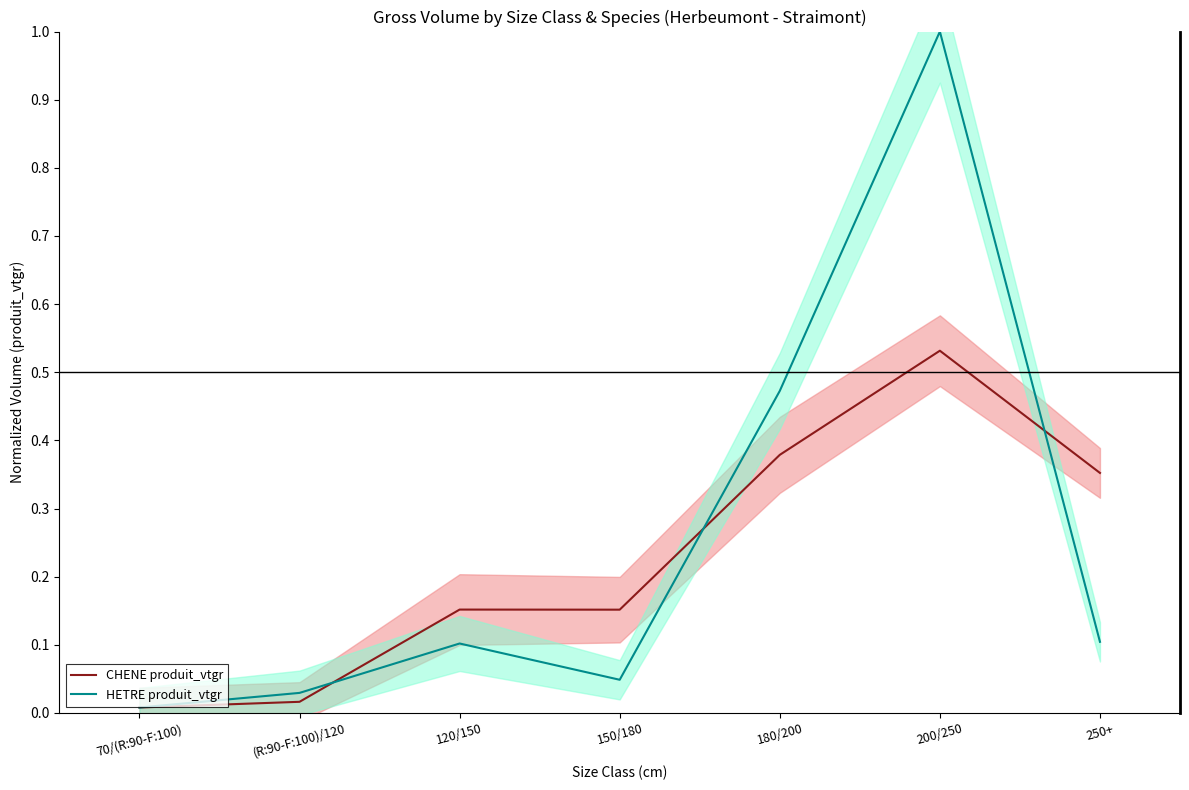

What position from the left is 180/200?

5